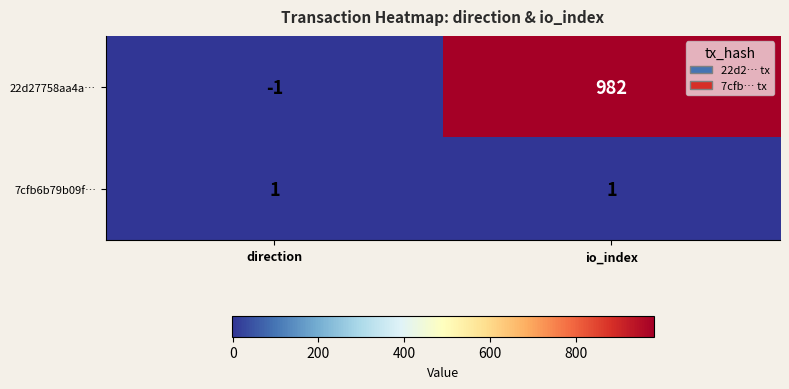

What is the minimum value shown in the chart?

-1